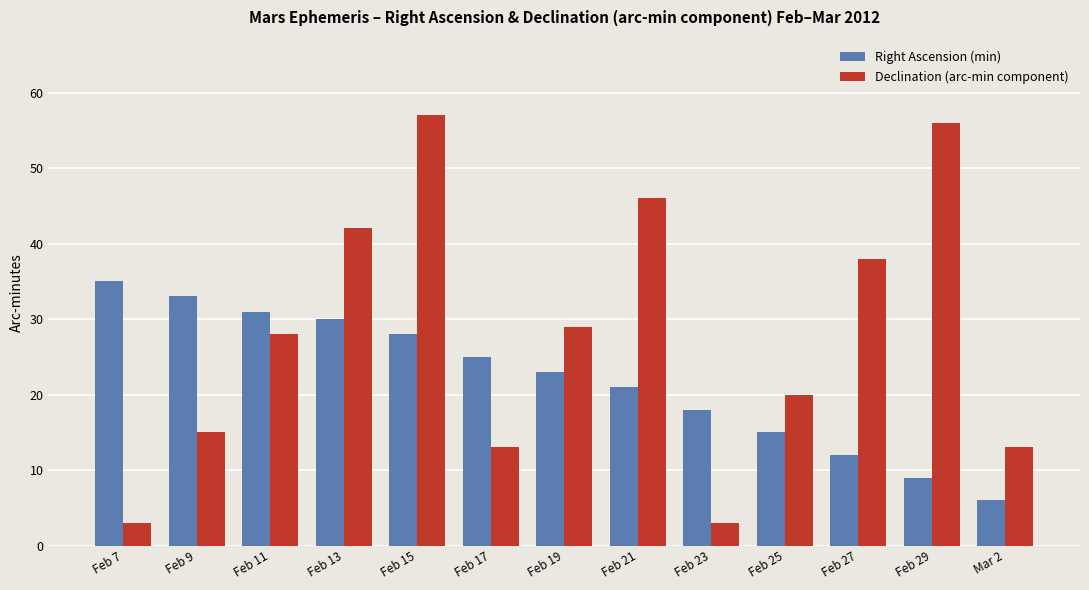

How many distinct data groups are displayed?

2